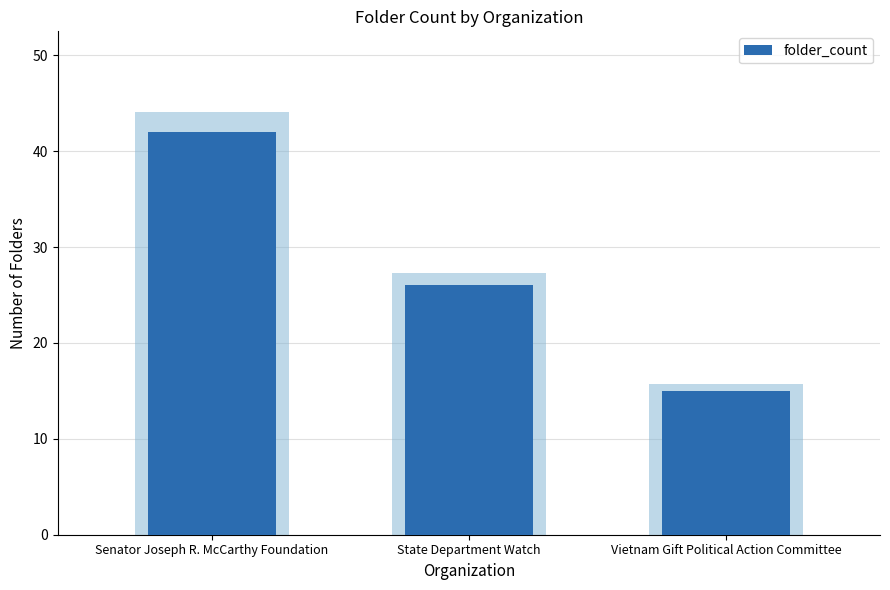

What is the sum of the values at State Department Watch and Vietnam Gift Political Action Committee?

41